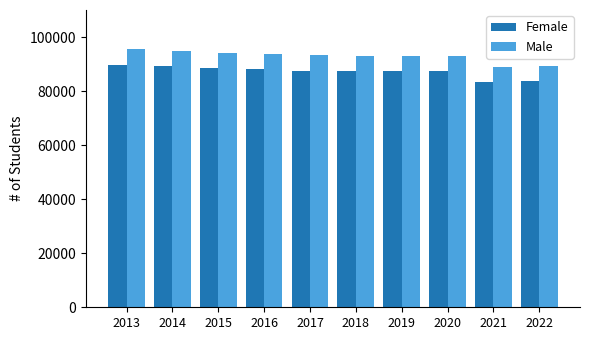

The value of Female at 2022 is 83911. True or false?

True